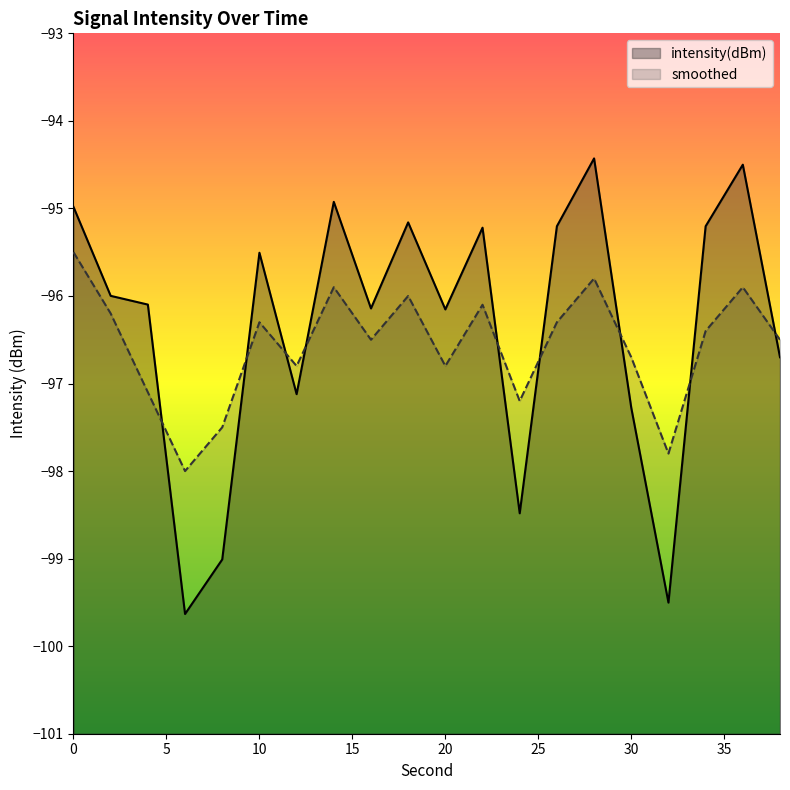

List the series in order of their peak value, highest first.

intensity(dBm), smoothed